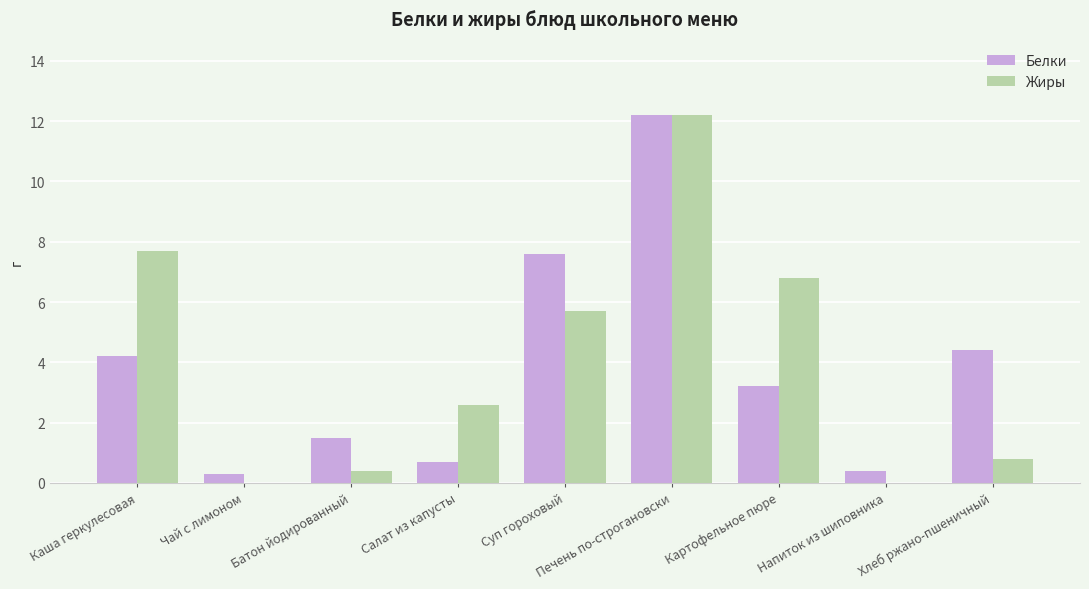

Where does the Белки series first go above 3?

Каша геркулесовая